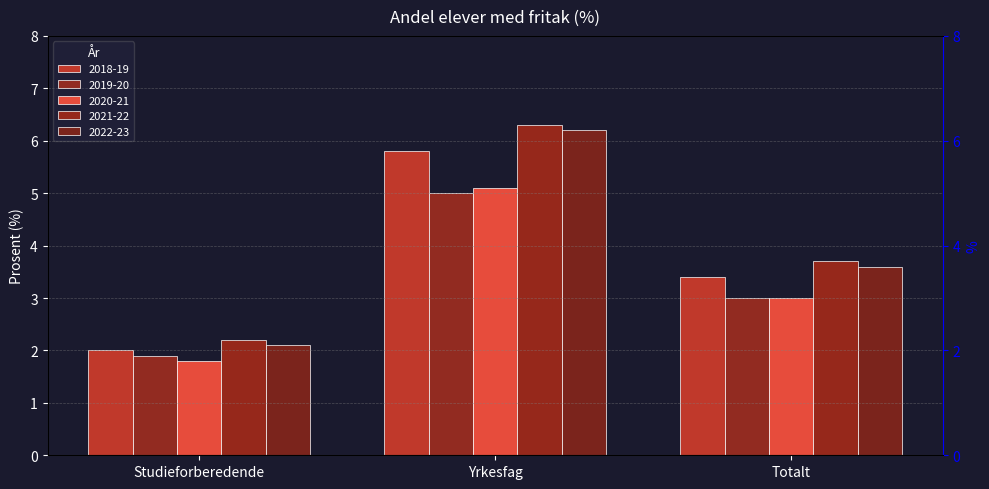

What is the difference between the highest and lowest values at Totalt?

0.7